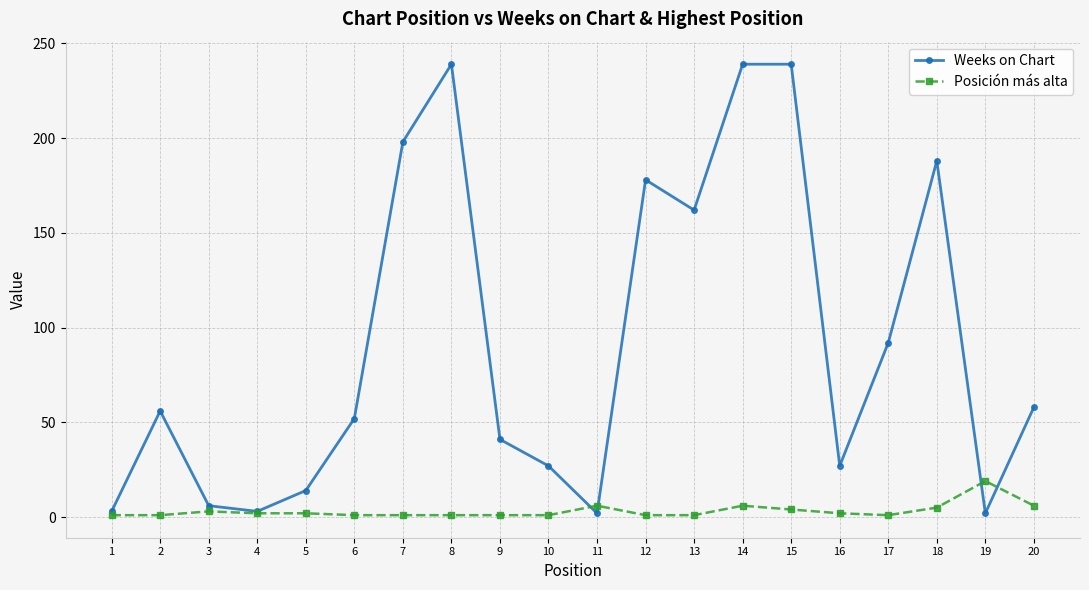

What are all the series names shown in the legend?

Weeks on Chart, Posición más alta